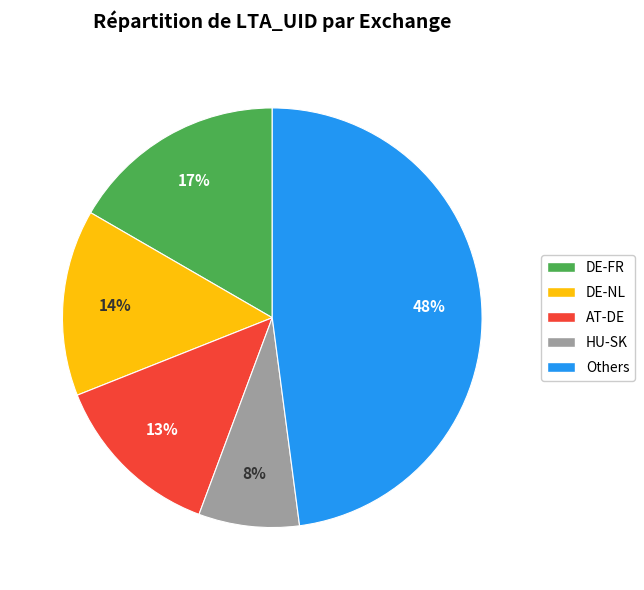

Count the number of slices in the pie.

5